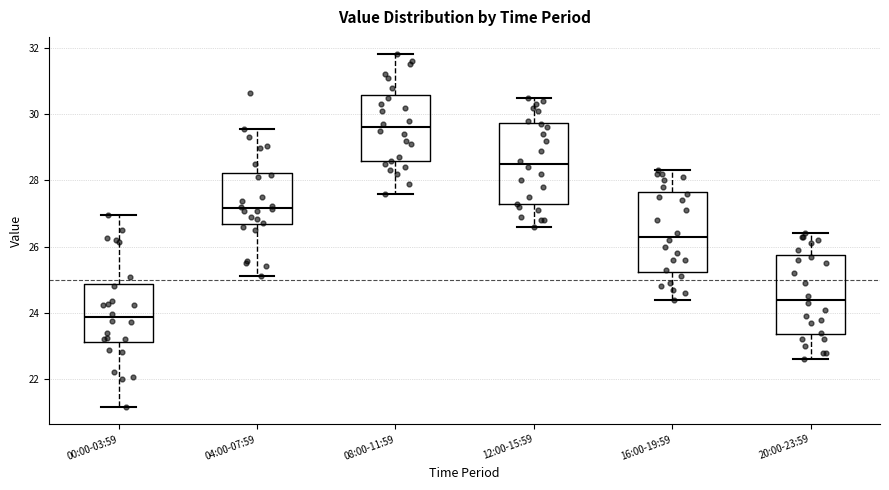

Reading left to right, transcribe this box plot: for each box, give where its median line is, the range the box spans, and where its two whiskers end, as read against the y-axis. The values are not printed on the chart, so give them approximately, as read against the axis.

00:00-03:59: median 23.8, box 23.2 to 24.8, whiskers 21.2 to 27.0
04:00-07:59: median 27.2, box 26.6 to 28.2, whiskers 25.2 to 29.6
08:00-11:59: median 29.6, box 28.6 to 30.6, whiskers 27.6 to 31.8
12:00-15:59: median 28.6, box 27.2 to 29.8, whiskers 26.6 to 30.6
16:00-19:59: median 26.4, box 25.2 to 27.6, whiskers 24.4 to 28.4
20:00-23:59: median 24.4, box 23.4 to 25.8, whiskers 22.6 to 26.4